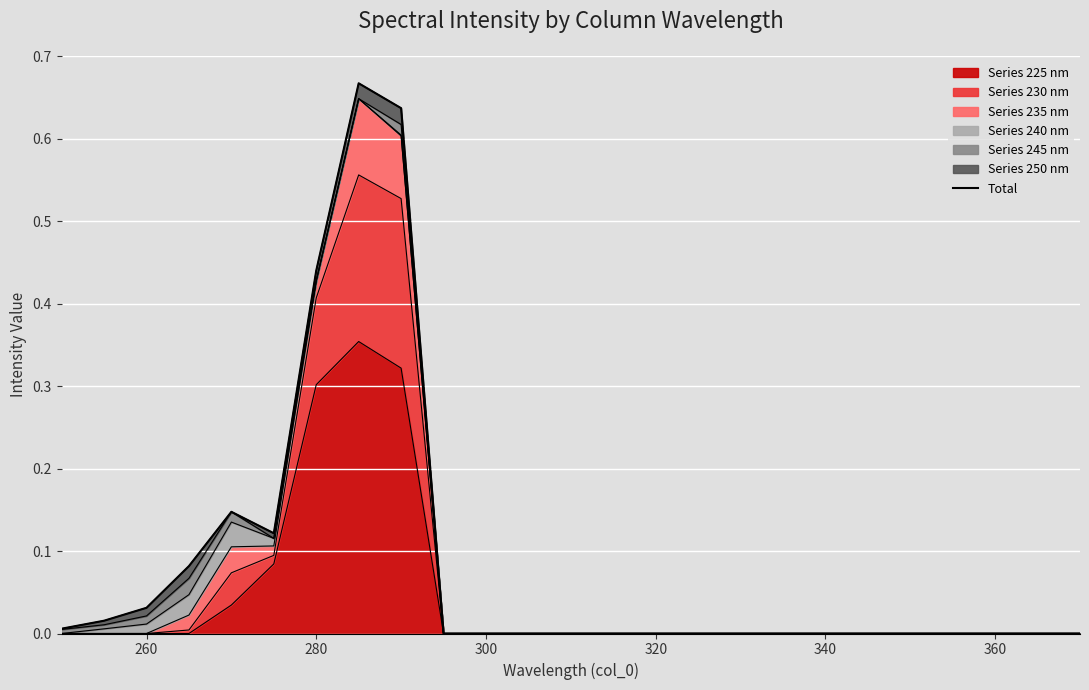

What is the maximum value shown in the chart?

0.7